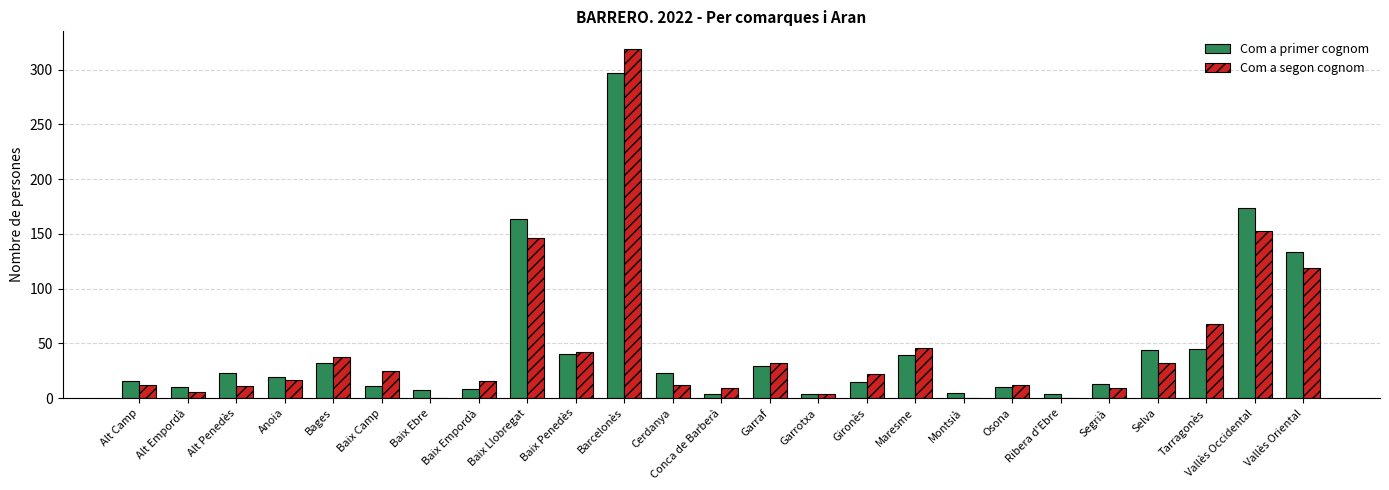

At which category is the sum across all series the highest?

Barcelonès